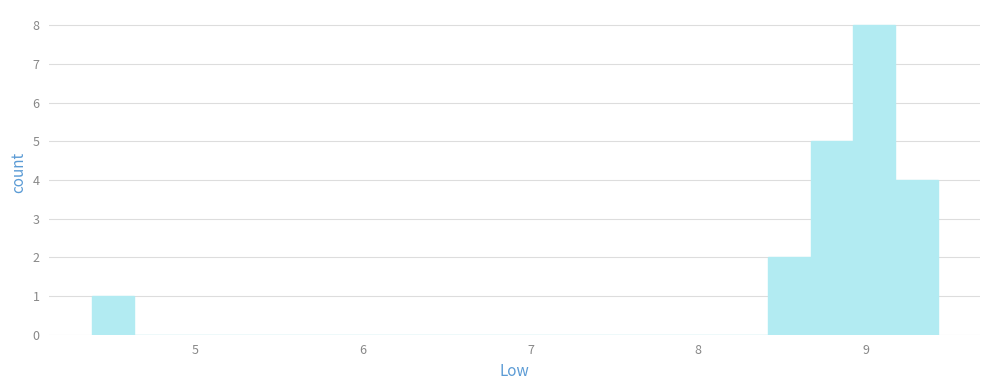

Read against the x-axis, roughly where is the centre of the tallest bar?

9.1